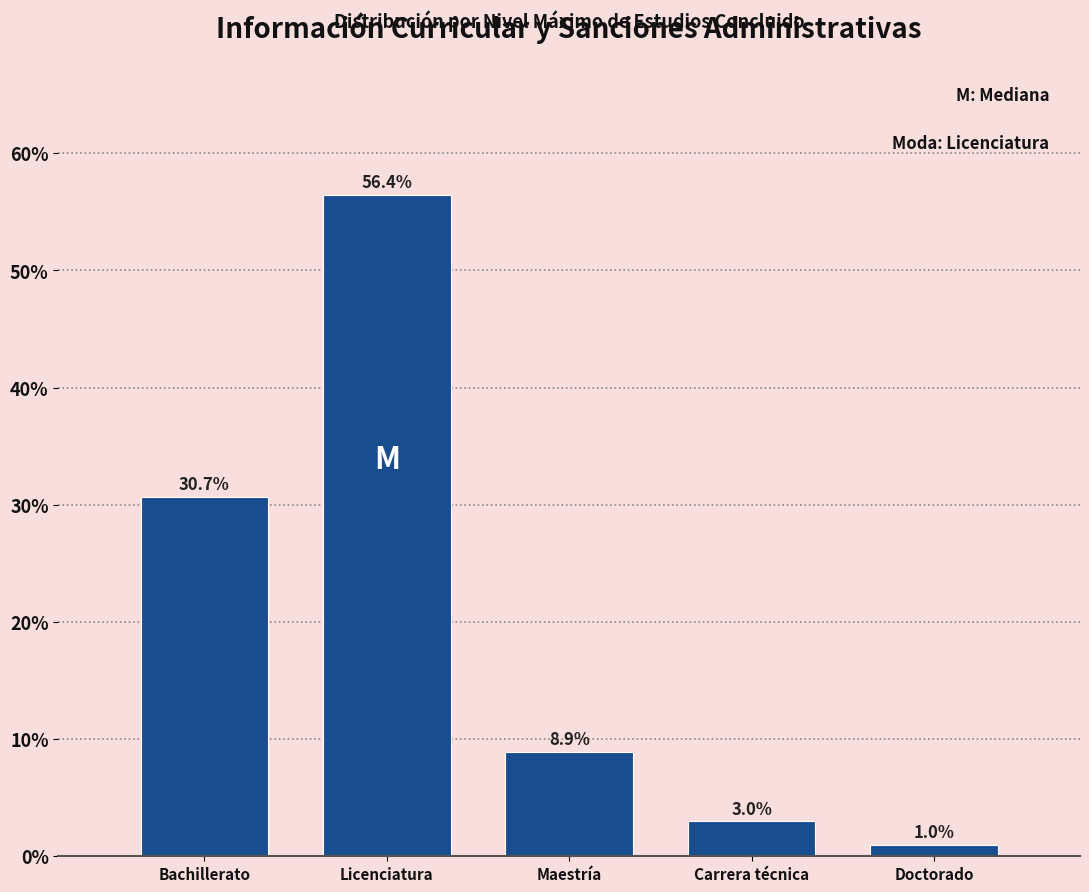

Reading right to left, transcribe all the data shown in this chart.

1.0	3.0	8.9	56.4	30.7